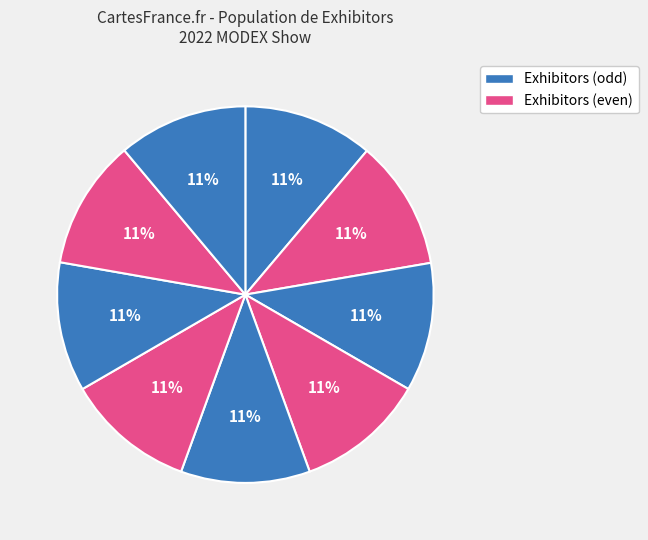

Count the number of slices in the pie.

9